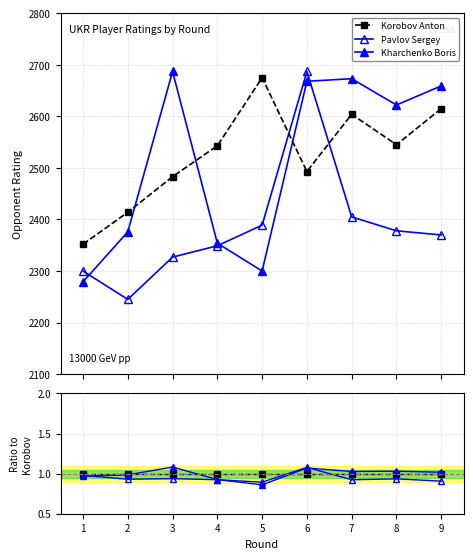

Between which two adjacent categories do Kharchenko Boris and Pavlov Sergey first intersect?

1 and 2